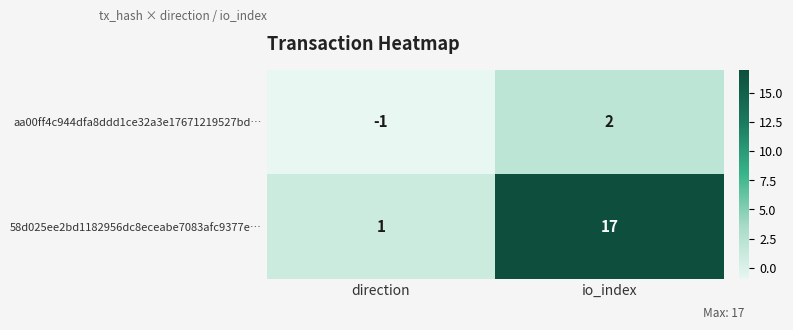

At direction, list the series in order from smallest to largest.

aa00ff4c944dfa8ddd1ce32a3e17671219527bd…, 58d025ee2bd1182956dc8eceabe7083afc9377e…